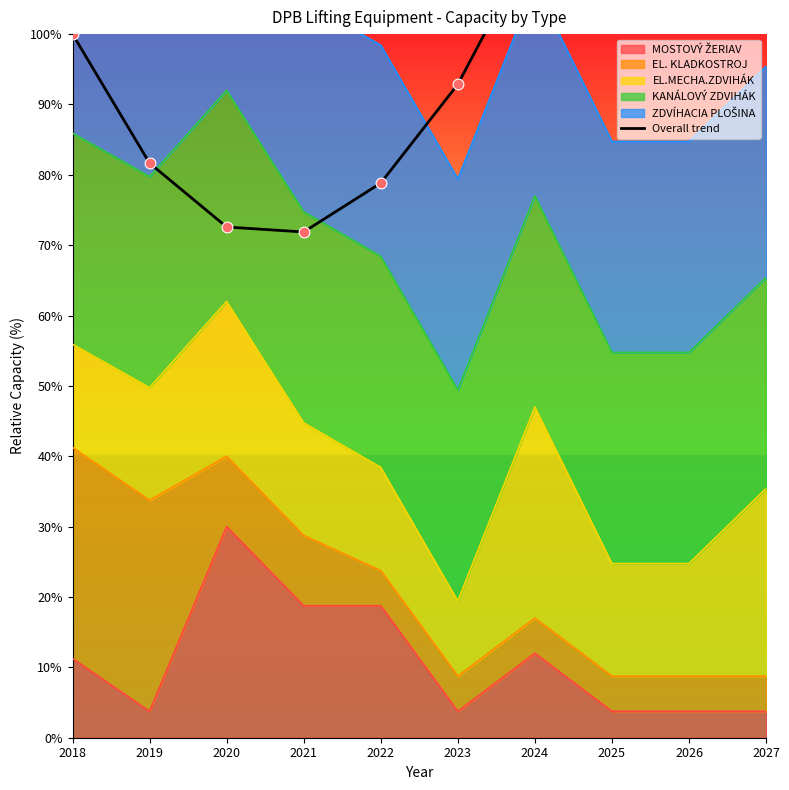

What is the ratio of the value at 2020 to the value at 2023?

0.8